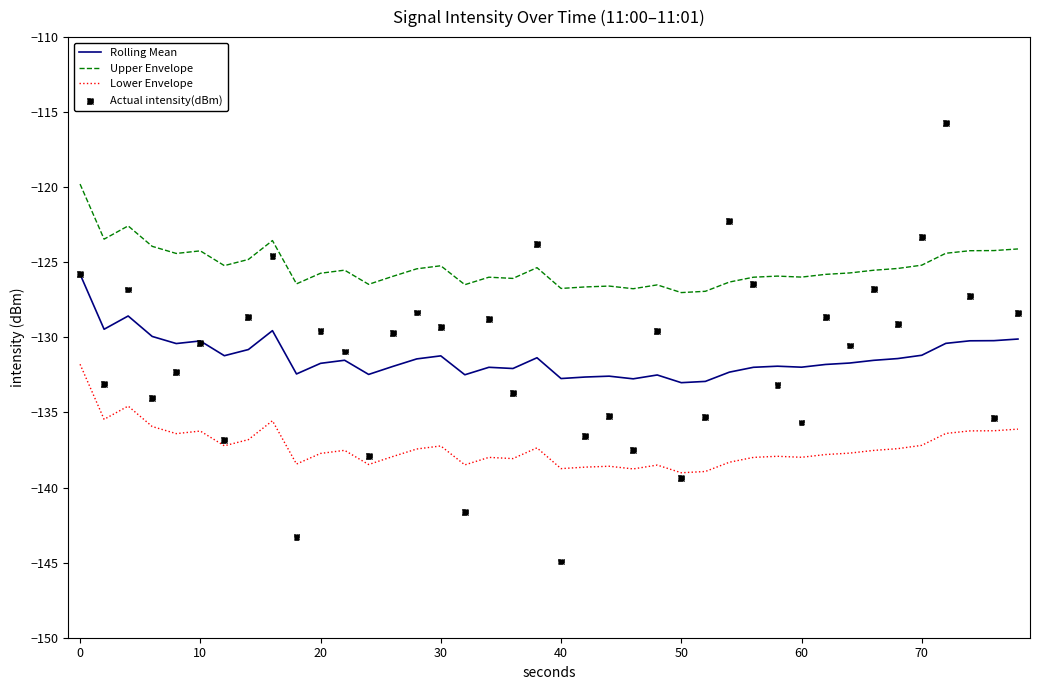

True or false: Rolling Mean and Lower Envelope intersect in this chart.

False